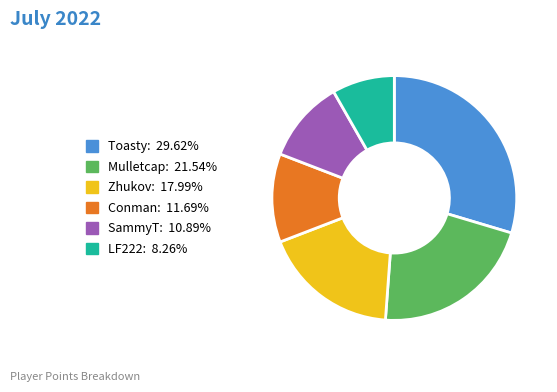

Is the sum of SammyT and Toasty greater than half?

No